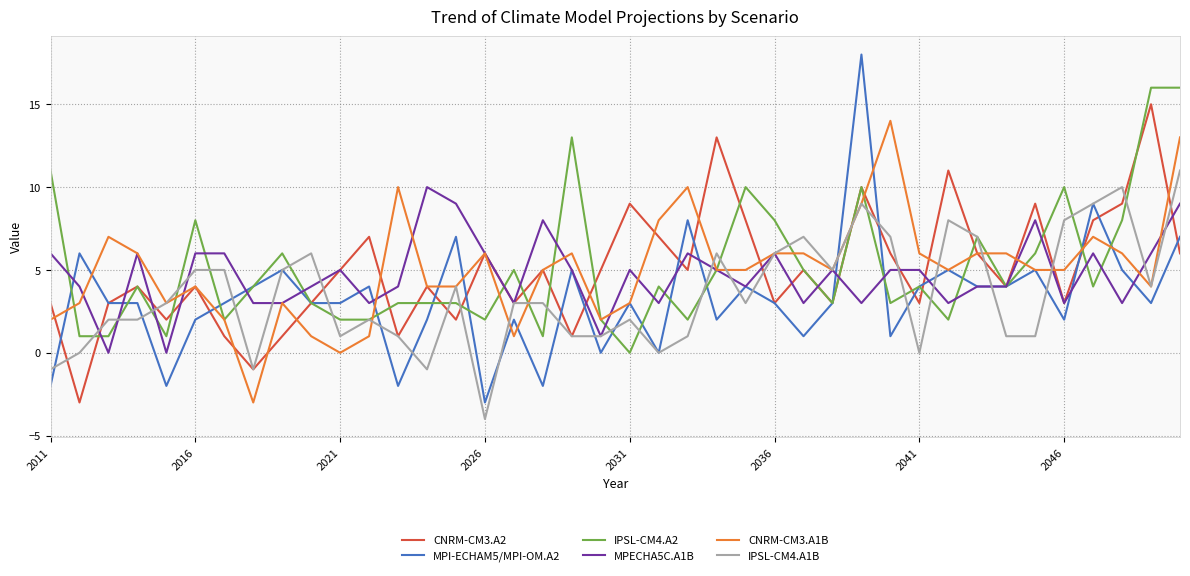

True or false: CNRM-CM3.A2 has more than 1 interior local peaks.

True